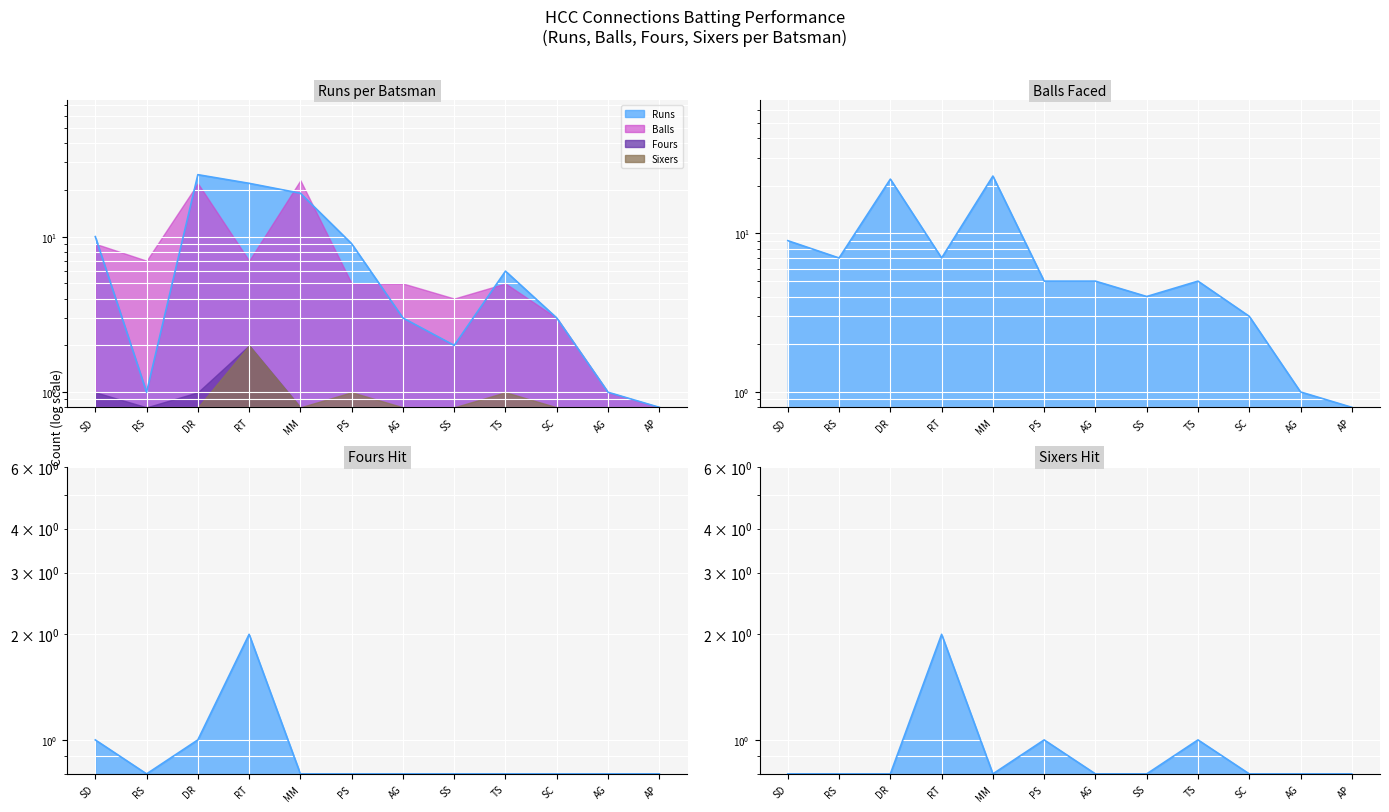

Reading right to left, what are all the values shown in this chart?

Runs: 0.8	1.0	3.0	6.0	2.0	3.0	9.0	19.0	22.0	25.0	1.0	10.0
Balls: 0.8	1.0	3.0	5.0	4.0	5.0	5.0	23.0	7.0	22.0	7.0	9.0